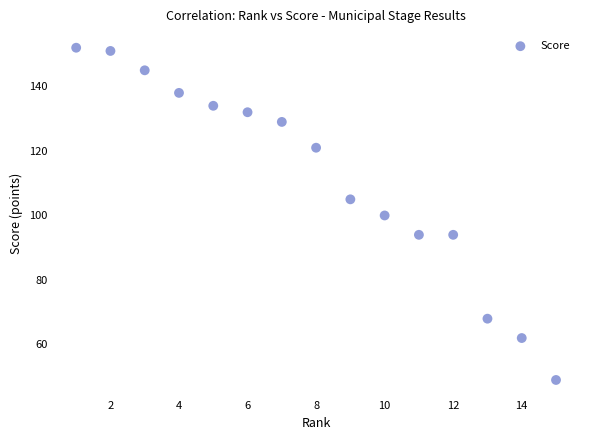

What is the range of Y values (max minus min)?

103